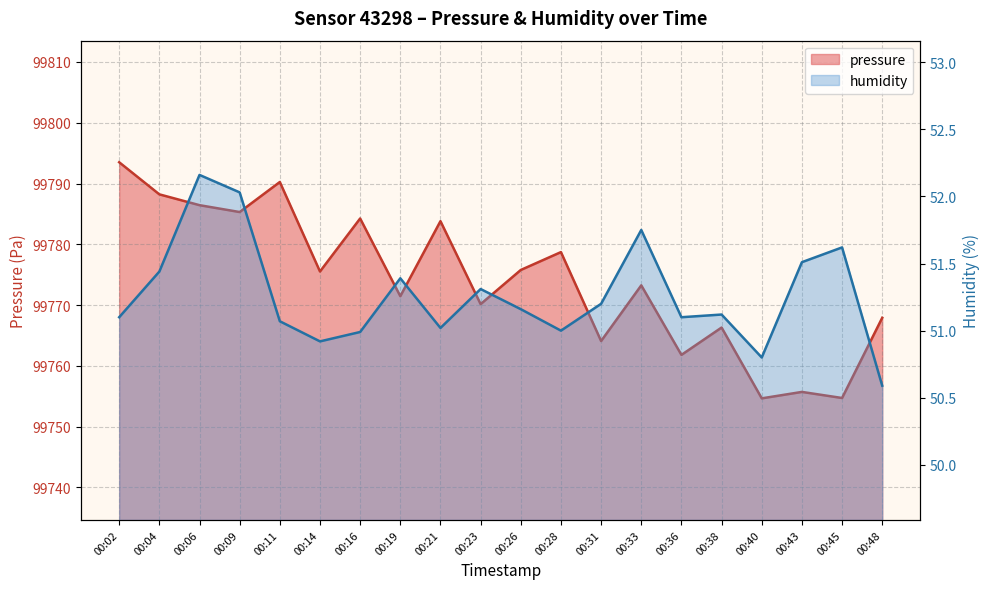

How many series are shown in this chart?

2